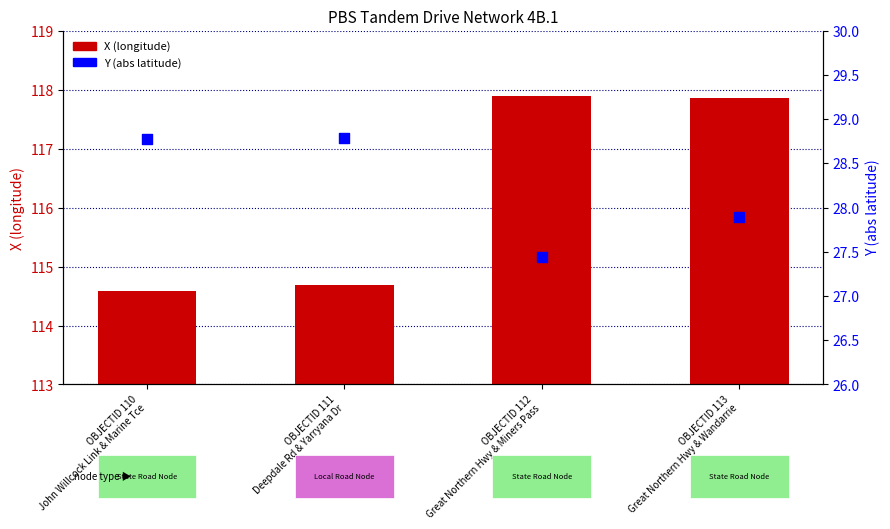

Is the value of Y (abs latitude) at OBJECTID 110
John Willcock Link & Marine Tce greater than the value of X (longitude) at OBJECTID 112
Great Northern Hwy & Miners Pass?

No